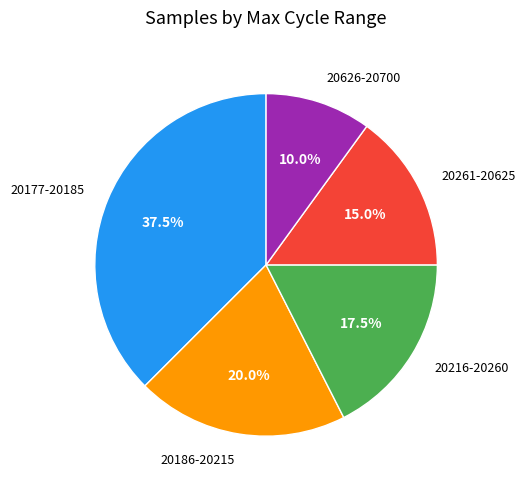

Is there any slice that represents more than half of the pie?

No